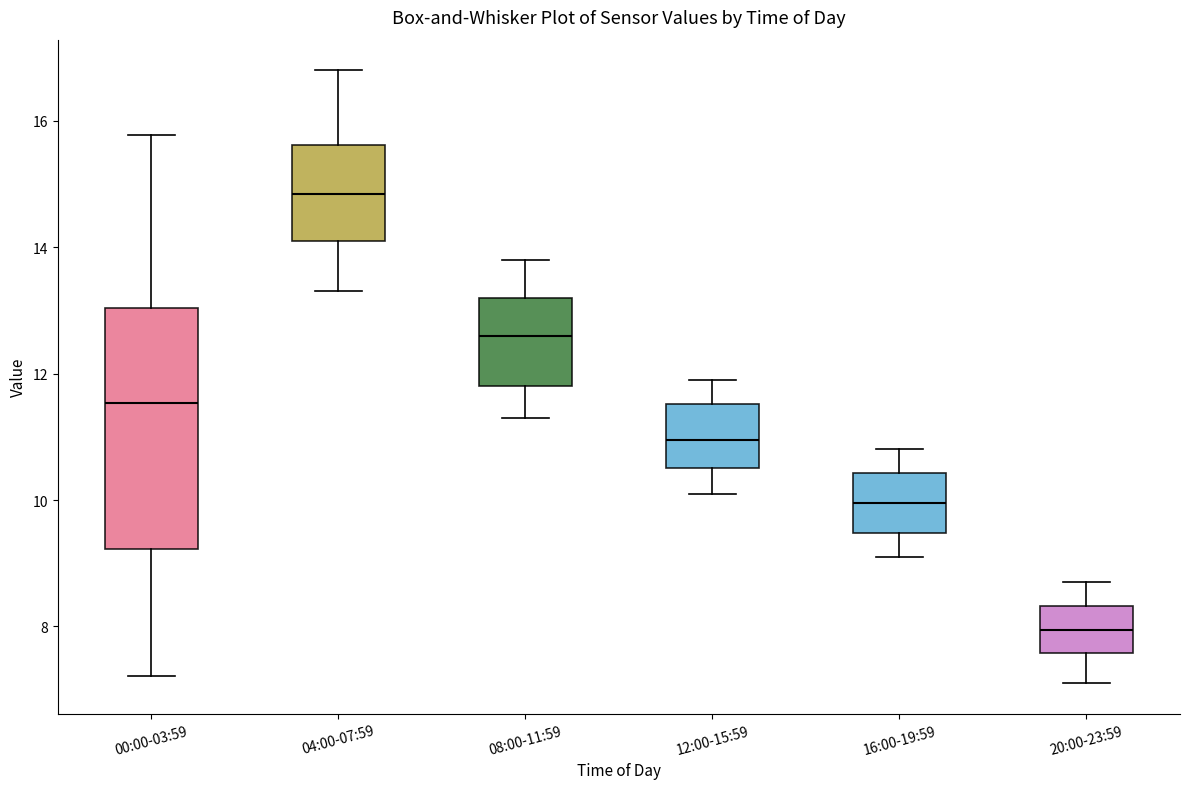

Where does the upper whisker of the box for 08:00-11:59 end on the y-axis? The values are not printed on the chart, so give them approximately, as read against the axis.

13.8